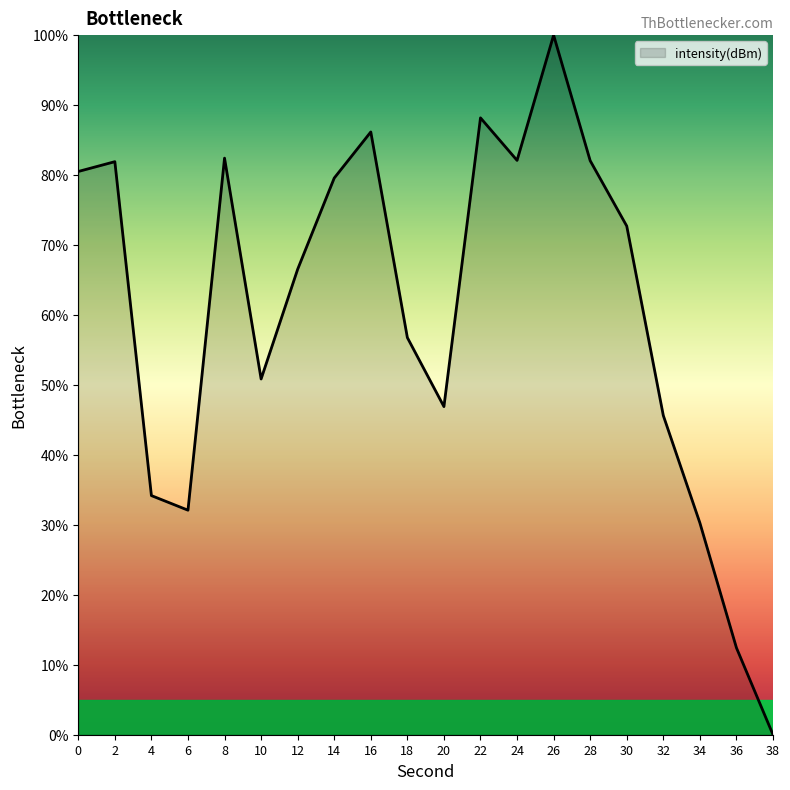

True or false: the data shows 86.2 at 16.

True